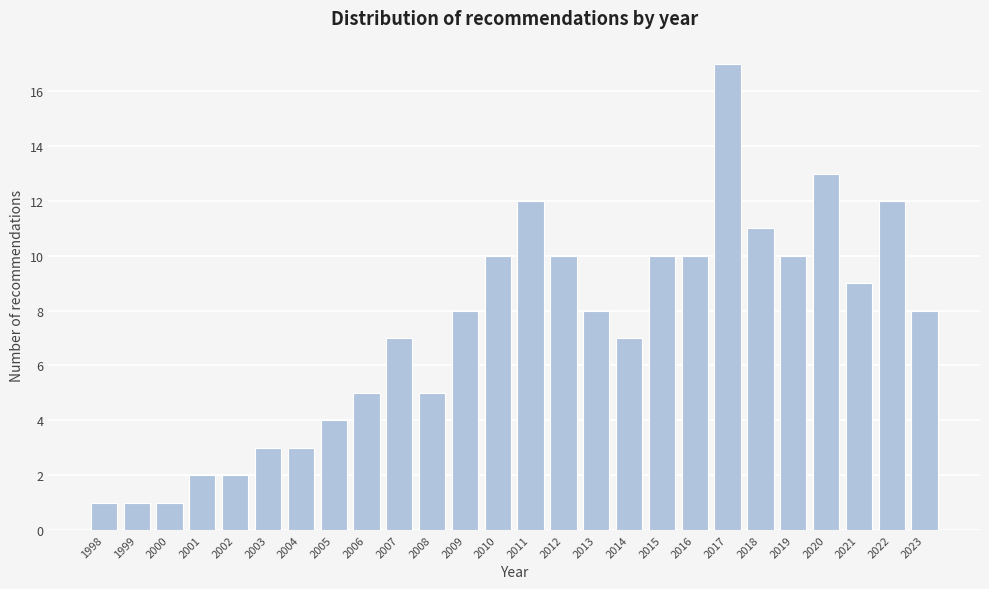

Reading left to right, transcribe all the data shown in this chart.

1	1	1	2	2	3	3	4	5	7	5	8	10	12	10	8	7	10	10	17	11	10	13	9	12	8